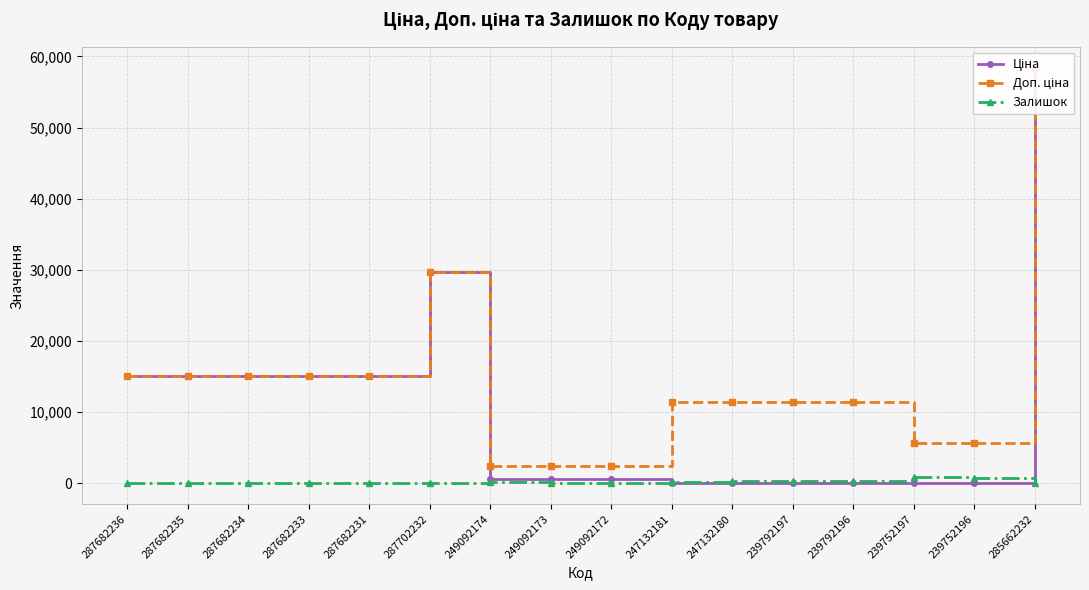

Is this an area chart (filled region under the line)?

No